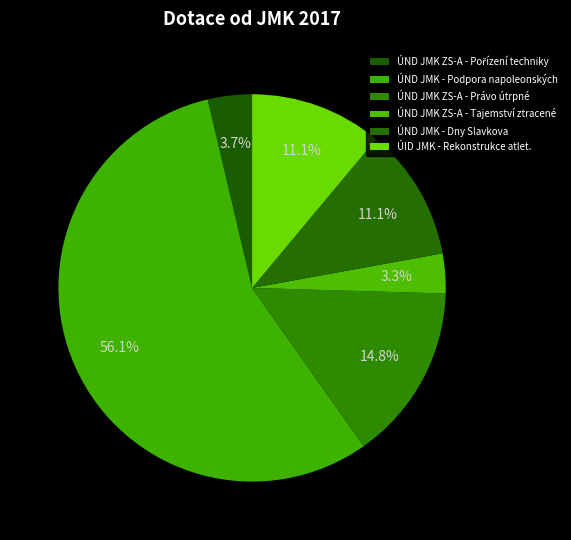

Does ÚND JMK - Podpora napoleonských account for over 50% of the chart?

Yes